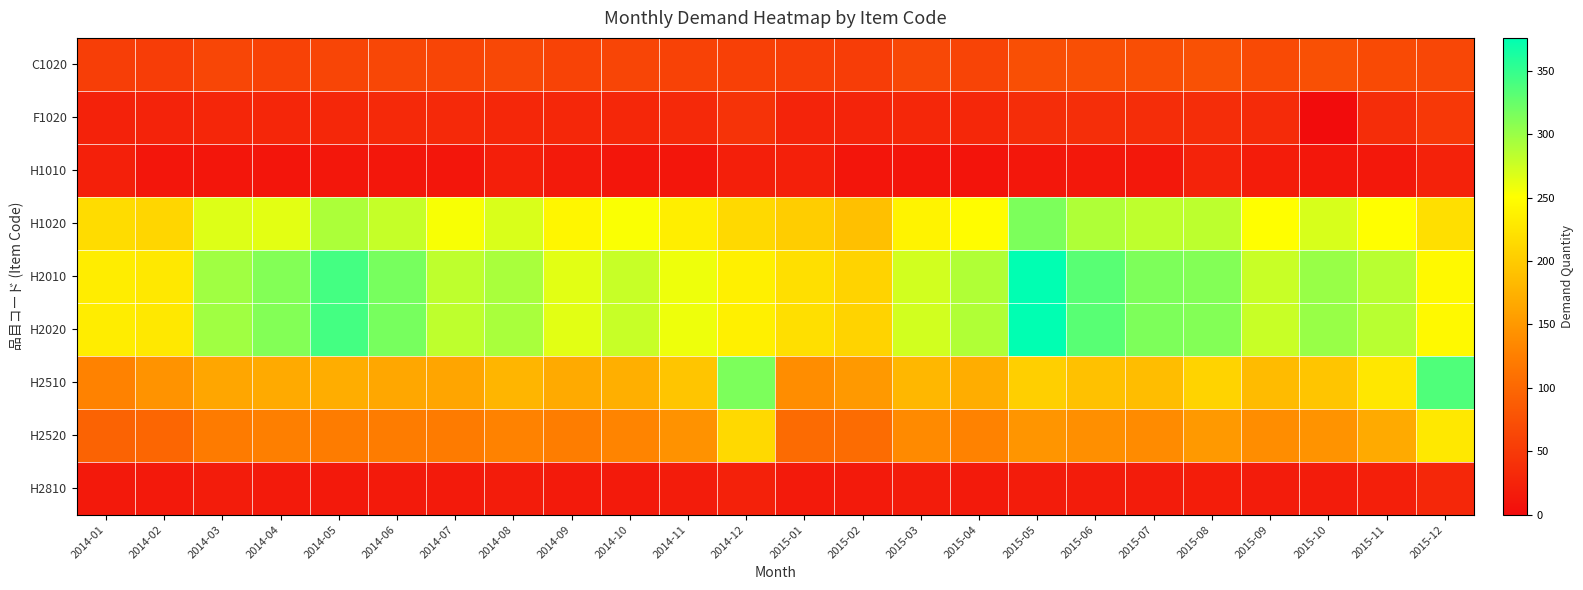

Reading left to right, extract all data points from this chart.

C1020: 2014-01=55	2014-02=54	2014-03=63	2014-04=59	2014-05=62	2014-06=64	2014-07=62	2014-08=66	2014-09=60	2014-10=62	2014-11=59	2014-12=57	2015-01=55	2015-02=54	2015-03=65	2015-04=61	2015-05=73	2015-06=73	2015-07=72	2015-08=75	2015-09=67	2015-10=74	2015-11=67	2015-12=64
F1020: 2014-01=24	2014-02=25	2014-03=28	2014-04=28	2014-05=30	2014-06=31	2014-07=31	2014-08=30	2014-09=30	2014-10=29	2014-11=31	2014-12=43	2015-01=26	2015-02=26	2015-03=30	2015-04=29	2015-05=36	2015-06=37	2015-07=36	2015-08=36	2015-09=34	2015-10=0	2015-11=36	2015-12=48
H1010: 2014-01=22	2014-02=11	2014-03=11	2014-04=10	2014-05=12	2014-06=12	2014-07=11	2014-08=21	2014-09=16	2014-10=11	2014-11=11	2014-12=21	2015-01=22	2015-02=10	2015-03=10	2015-04=9	2015-05=12	2015-06=13	2015-07=13	2015-08=25	2015-09=18	2015-10=12	2015-11=13	2015-12=24
H1020: 2014-01=217	2014-02=211	2014-03=267	2014-04=264	2014-05=291	2014-06=279	2014-07=254	2014-08=269	2014-09=242	2014-10=253	2014-11=234	2014-12=213	2015-01=202	2015-02=189	2015-03=239	2015-04=248	2015-05=315	2015-06=290	2015-07=282	2015-08=283	2015-09=250	2015-10=270	2015-11=250	2015-12=219
H2010: 2014-01=233	2014-02=228	2014-03=297	2014-04=311	2014-05=342	2014-06=317	2014-07=282	2014-08=293	2014-09=265	2014-10=278	2014-11=259	2014-12=236	2015-01=219	2015-02=208	2015-03=273	2015-04=289	2015-05=376	2015-06=332	2015-07=314	2015-08=311	2015-09=277	2015-10=301	2015-11=285	2015-12=245
H2020: 2014-01=233	2014-02=228	2014-03=297	2014-04=311	2014-05=342	2014-06=317	2014-07=282	2014-08=293	2014-09=265	2014-10=278	2014-11=259	2014-12=236	2015-01=219	2015-02=208	2015-03=273	2015-04=289	2015-05=376	2015-06=332	2015-07=314	2015-08=311	2015-09=277	2015-10=301	2015-11=285	2015-12=245
H2510: 2014-01=129	2014-02=145	2014-03=164	2014-04=168	2014-05=171	2014-06=165	2014-07=163	2014-08=178	2014-09=168	2014-10=173	2014-11=194	2014-12=315	2015-01=139	2015-02=151	2015-03=180	2015-04=171	2015-05=204	2015-06=190	2015-07=186	2015-08=208	2015-09=185	2015-10=194	2015-11=227	2015-12=337
H2520: 2014-01=95	2014-02=98	2014-03=121	2014-04=125	2014-05=122	2014-06=122	2014-07=121	2014-08=129	2014-09=124	2014-10=130	2014-11=144	2014-12=214	2015-01=103	2015-02=105	2015-03=136	2015-04=128	2015-05=147	2015-06=141	2015-07=138	2015-08=151	2015-09=139	2015-10=145	2015-11=168	2015-12=229
H2810: 2014-01=14	2014-02=14	2014-03=17	2014-04=15	2014-05=14	2014-06=16	2014-07=15	2014-08=17	2014-09=16	2014-10=16	2014-11=17	2014-12=23	2015-01=16	2015-02=15	2015-03=17	2015-04=15	2015-05=17	2015-06=17	2015-07=17	2015-08=19	2015-09=17	2015-10=17	2015-11=21	2015-12=30